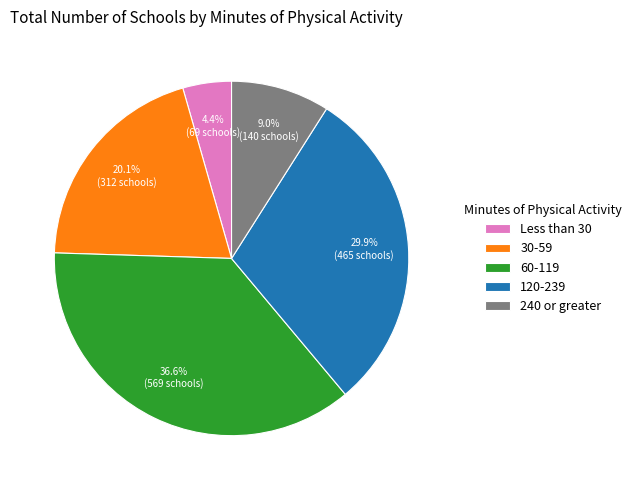

Count the number of slices in the pie.

5